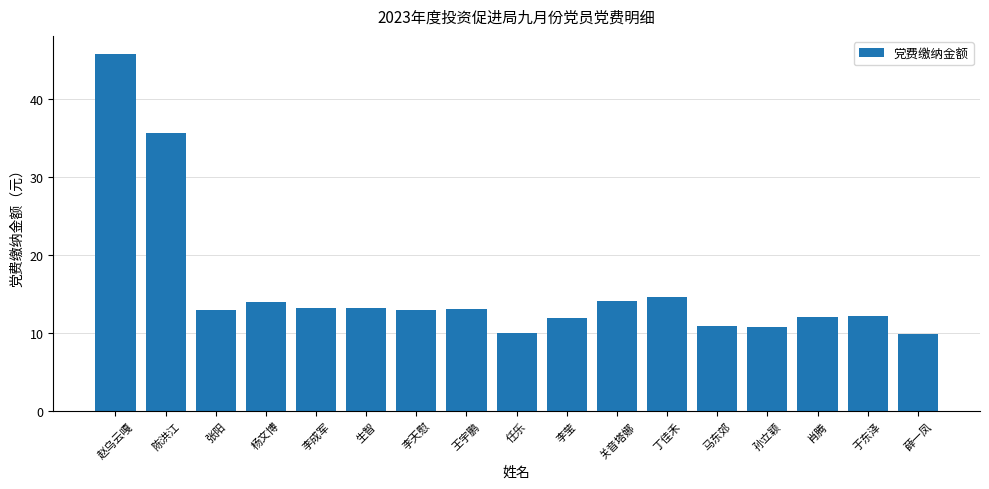

How many bars are there in total?

17